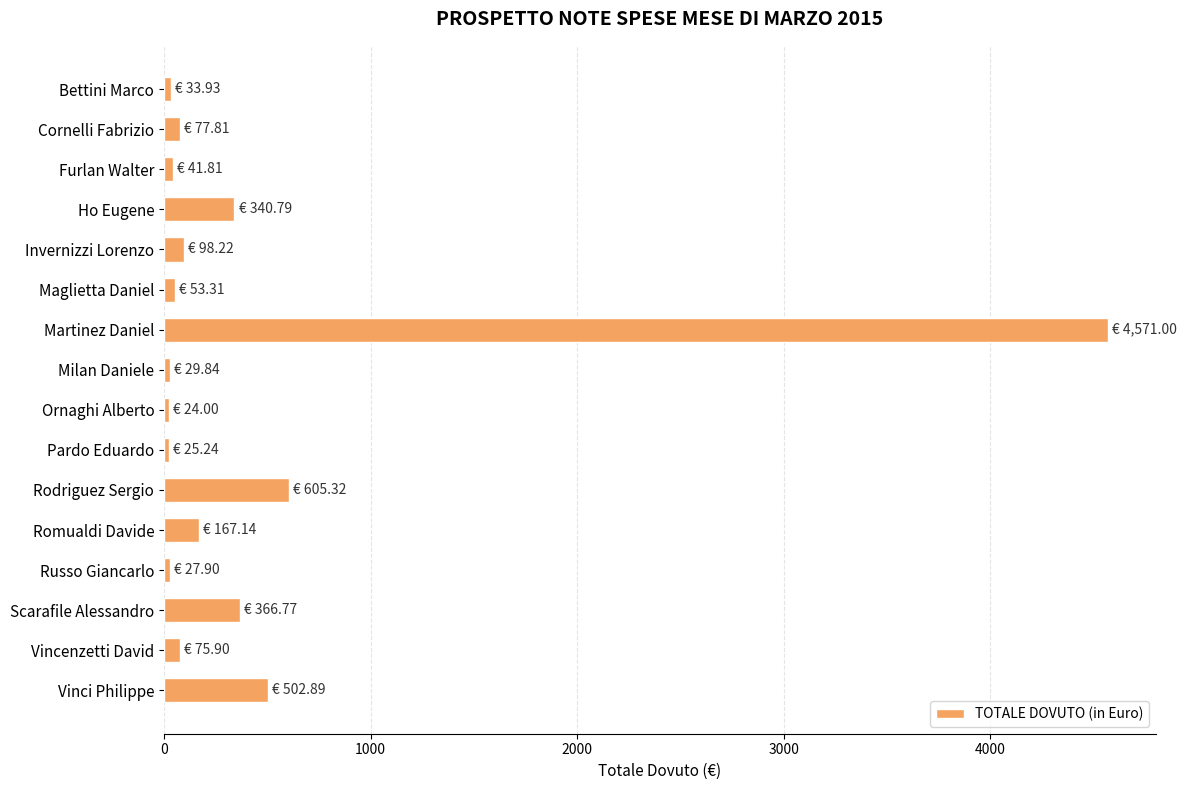

What is the difference between the maximum and minimum values?

4547.0